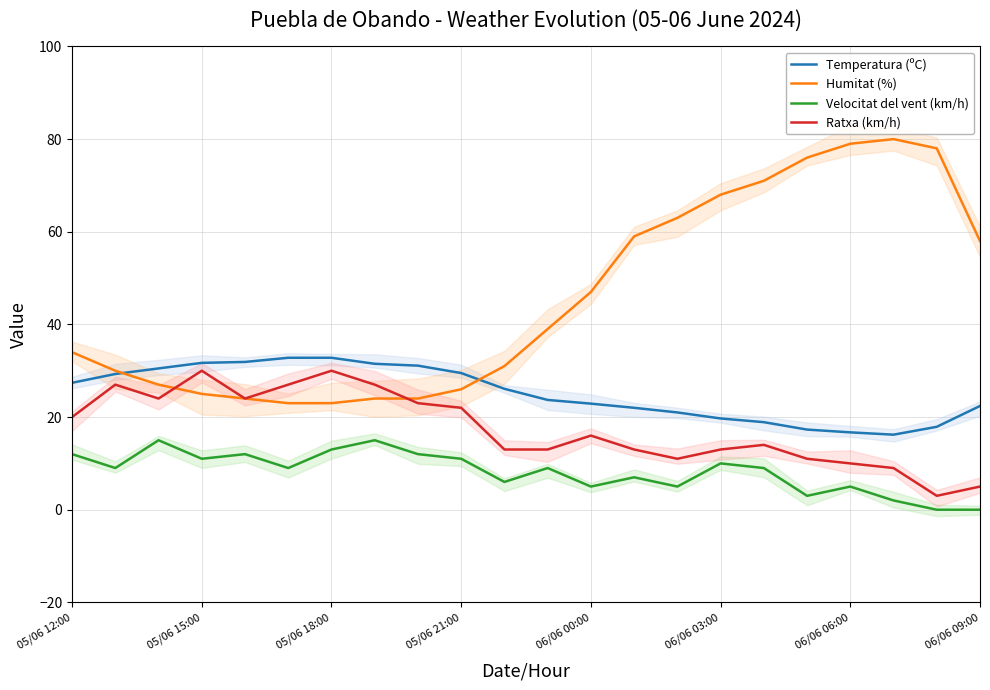

True or false: Ratxa (km/h) has more than 2 interior local peaks.

True